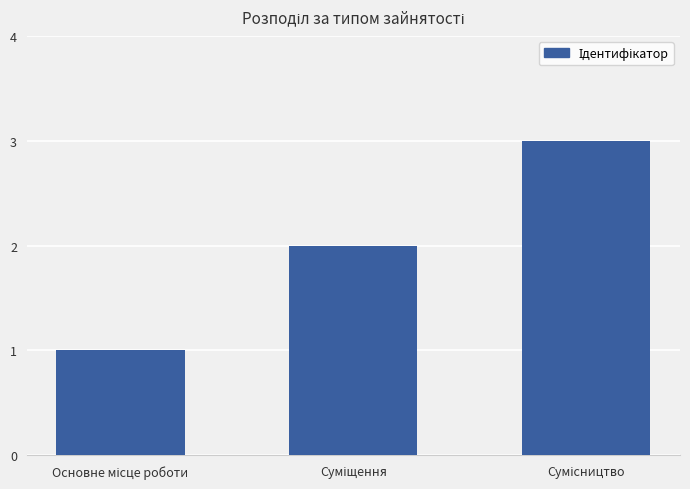

How many data points are less than 2?

1